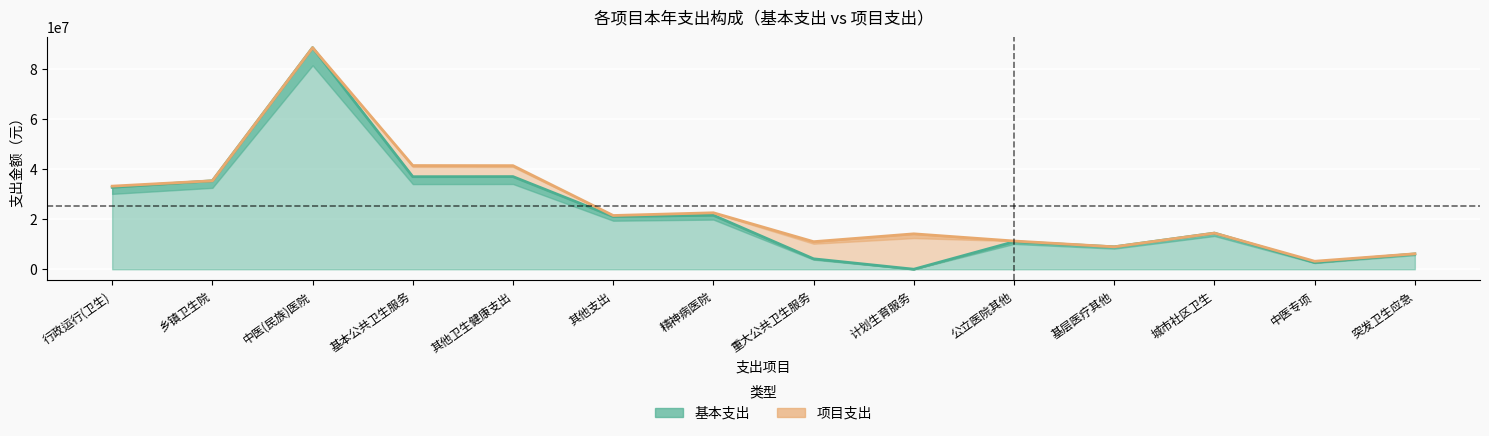

How many categories are shown in the chart?

14